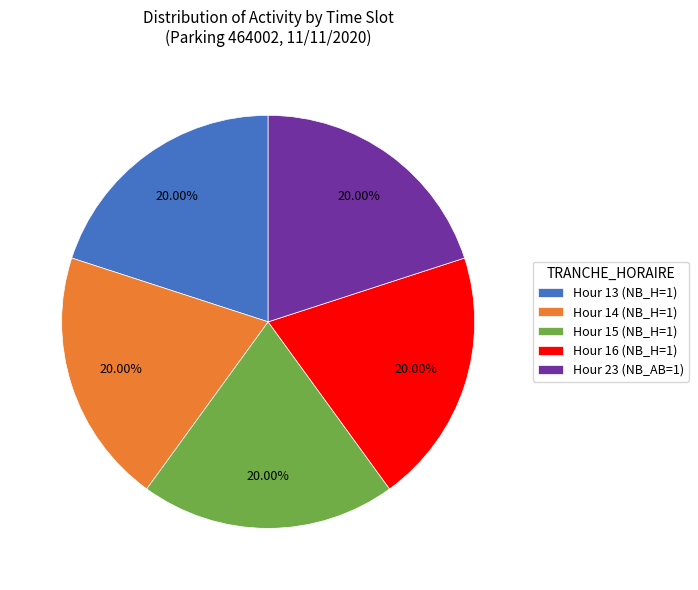

What is the ratio of the value at Hour 16 (NB_H=1) to the value at Hour 14 (NB_H=1)?

1.0